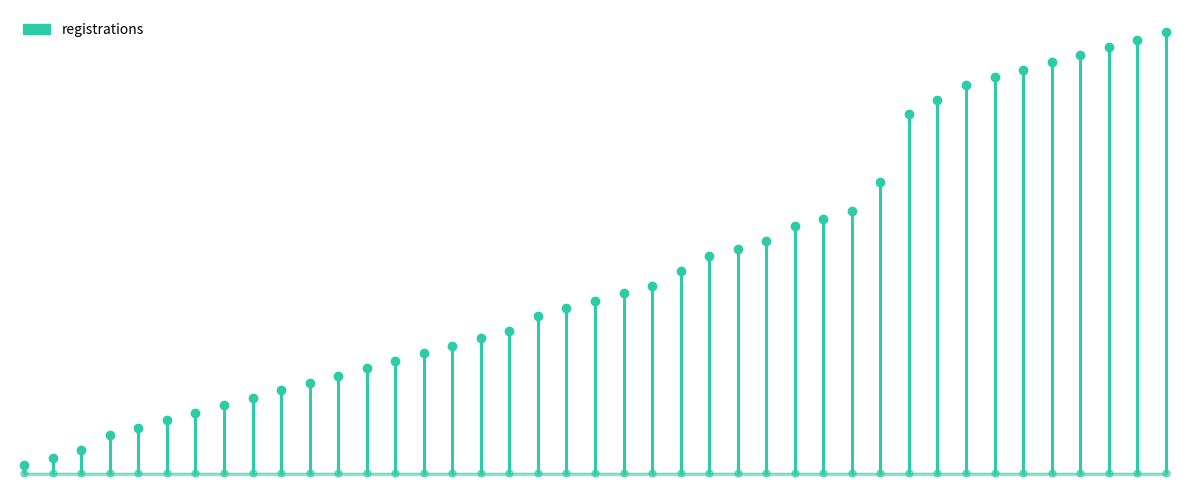

The value at 0 is 0. True or false?

True